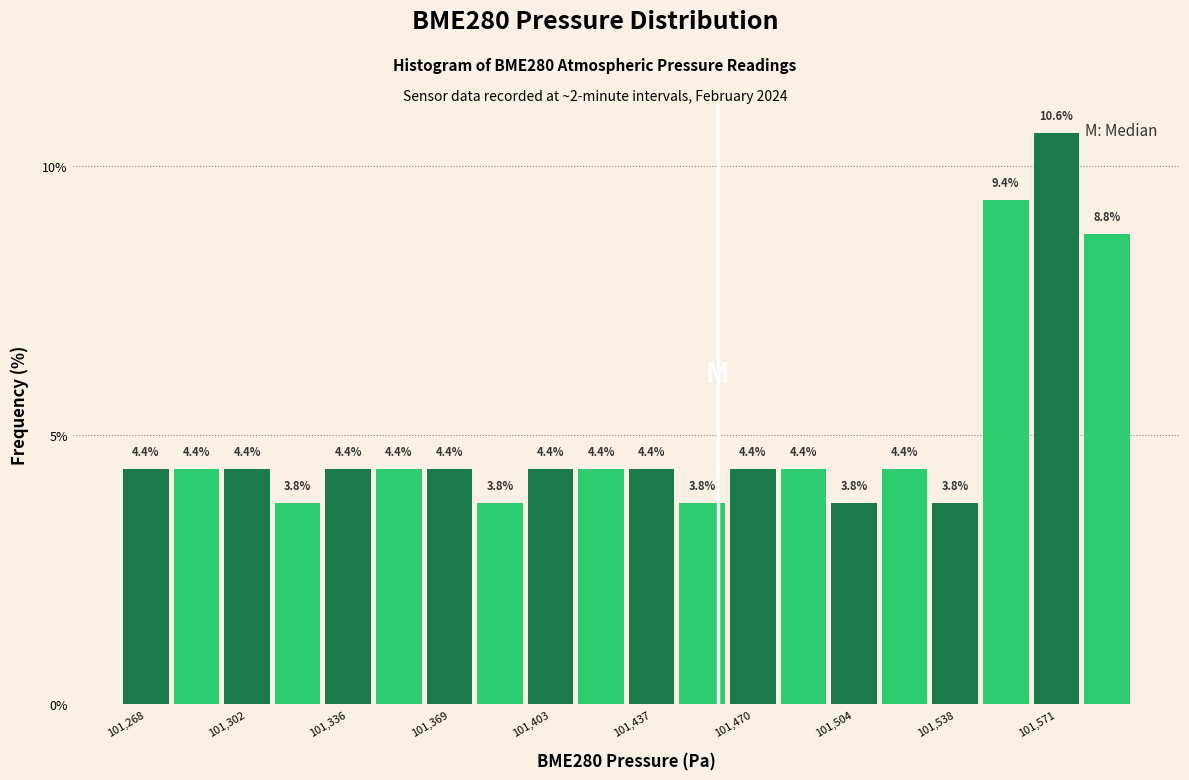

Read against the x-axis, roughly where is the centre of the tallest bar?

101570